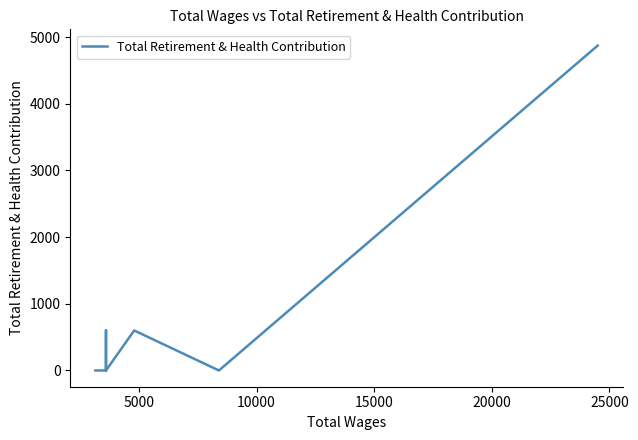

True or false: the data shows 1023 at 7.

False